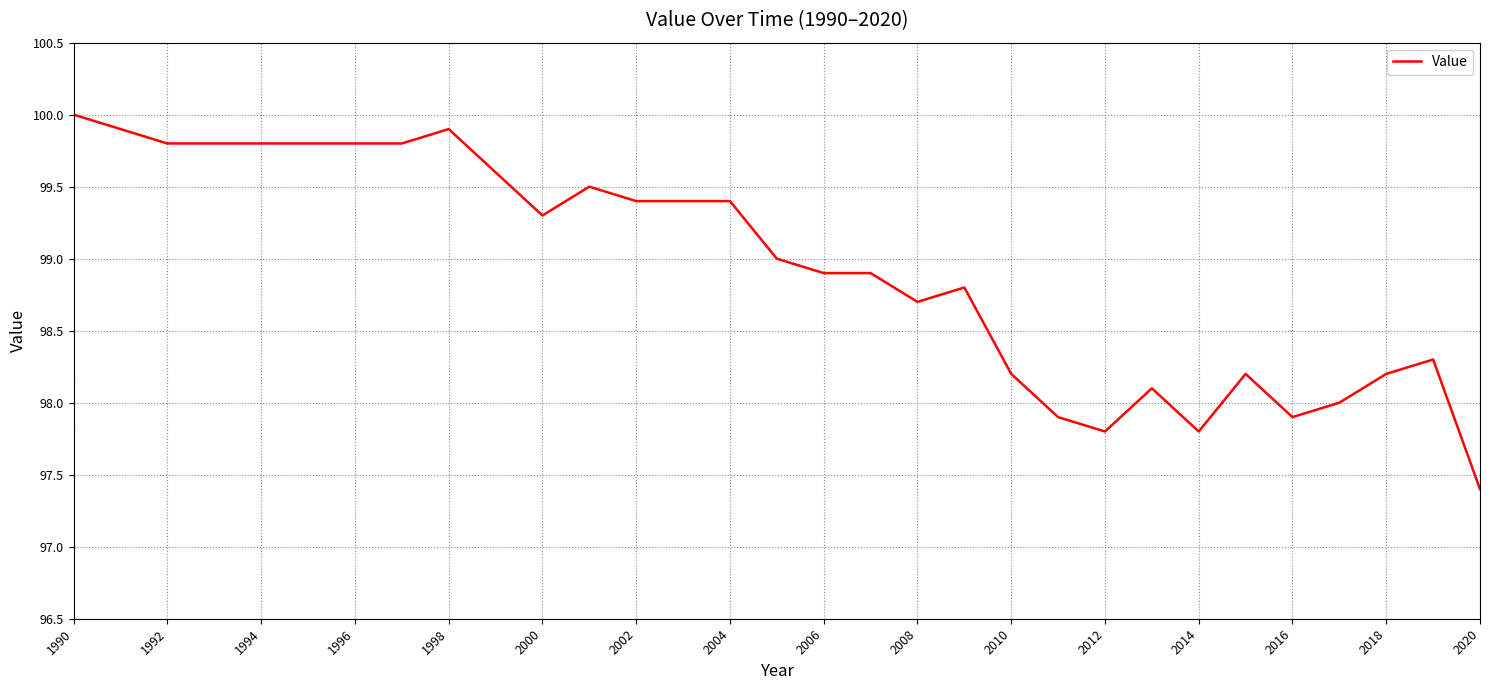

What is the difference between the maximum and minimum values?

2.6